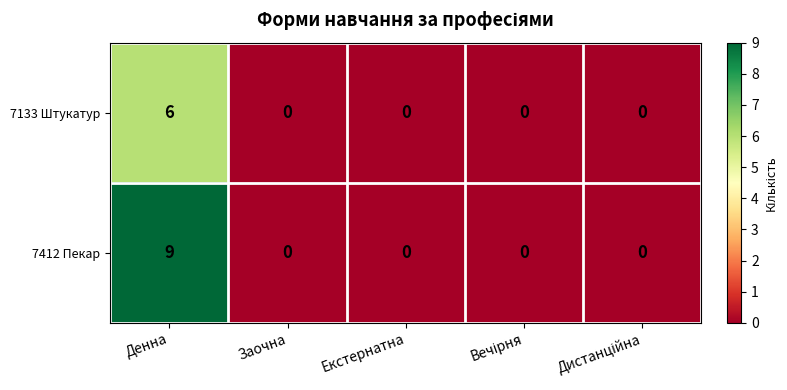

What is the maximum value shown in the chart?

9